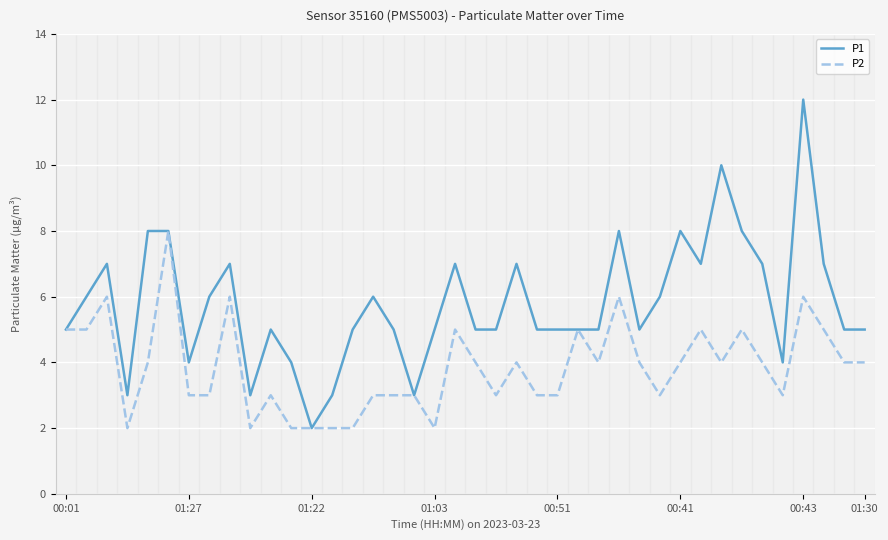

Which series has the widest spread of values?

P1